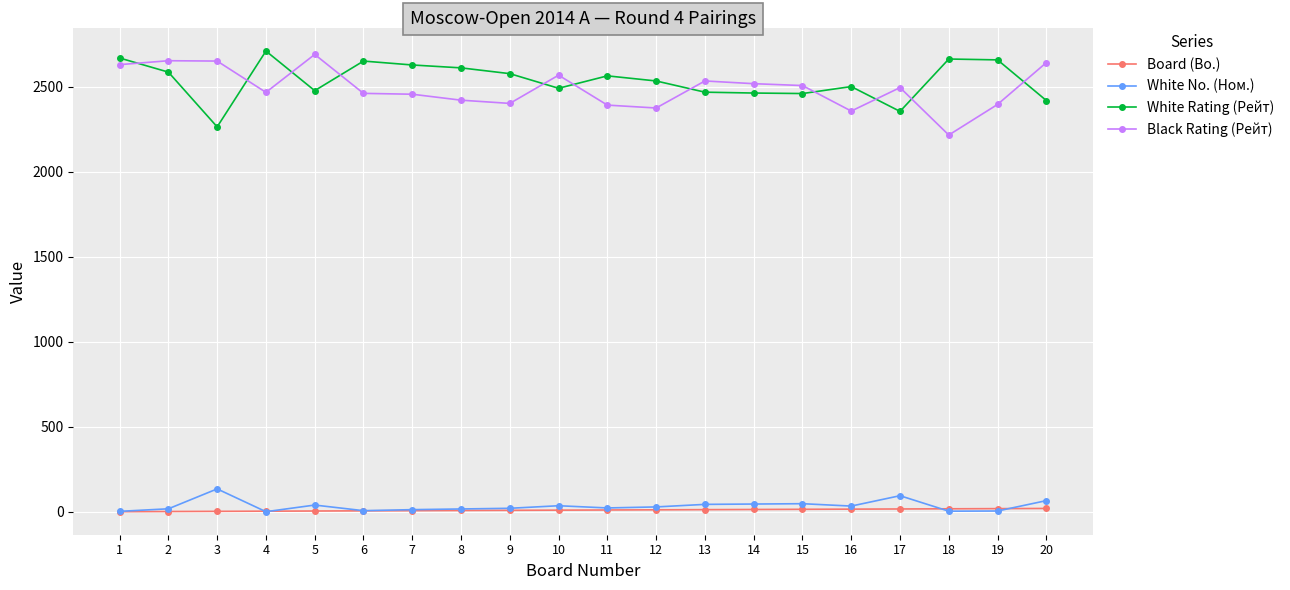

True or false: Board (Bo.) and Black Rating (Рейт) cross at least once.

False